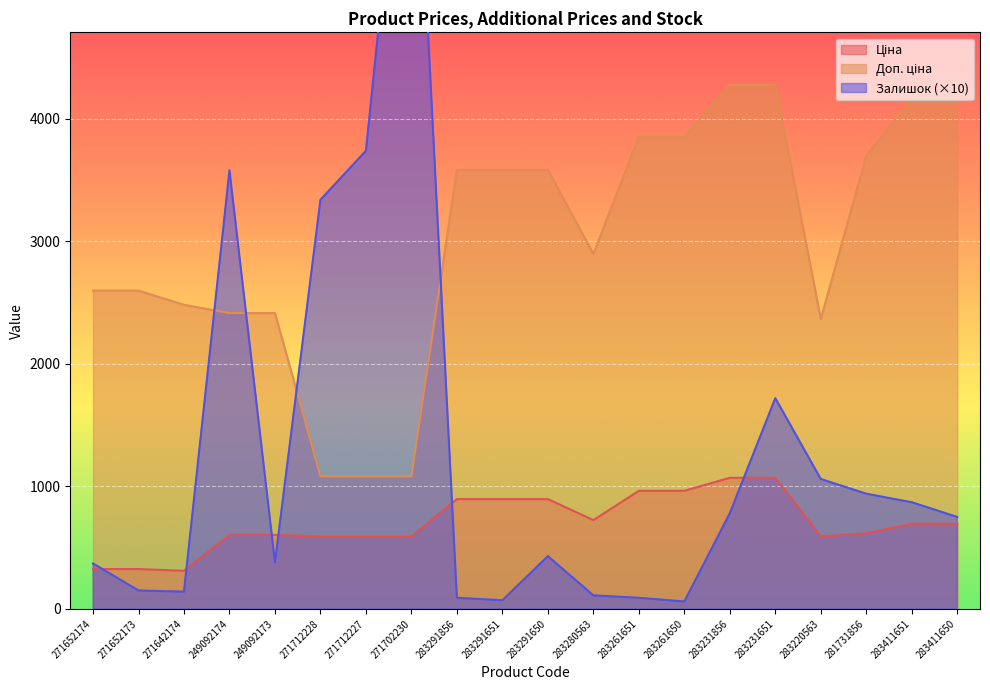

Which series changed the most between 283261650 and 283411651?

Залишок